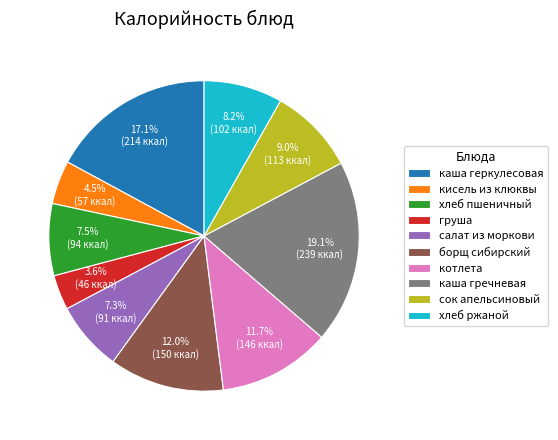

What portion of the pie excludes хлеб пшеничный?

92.5%